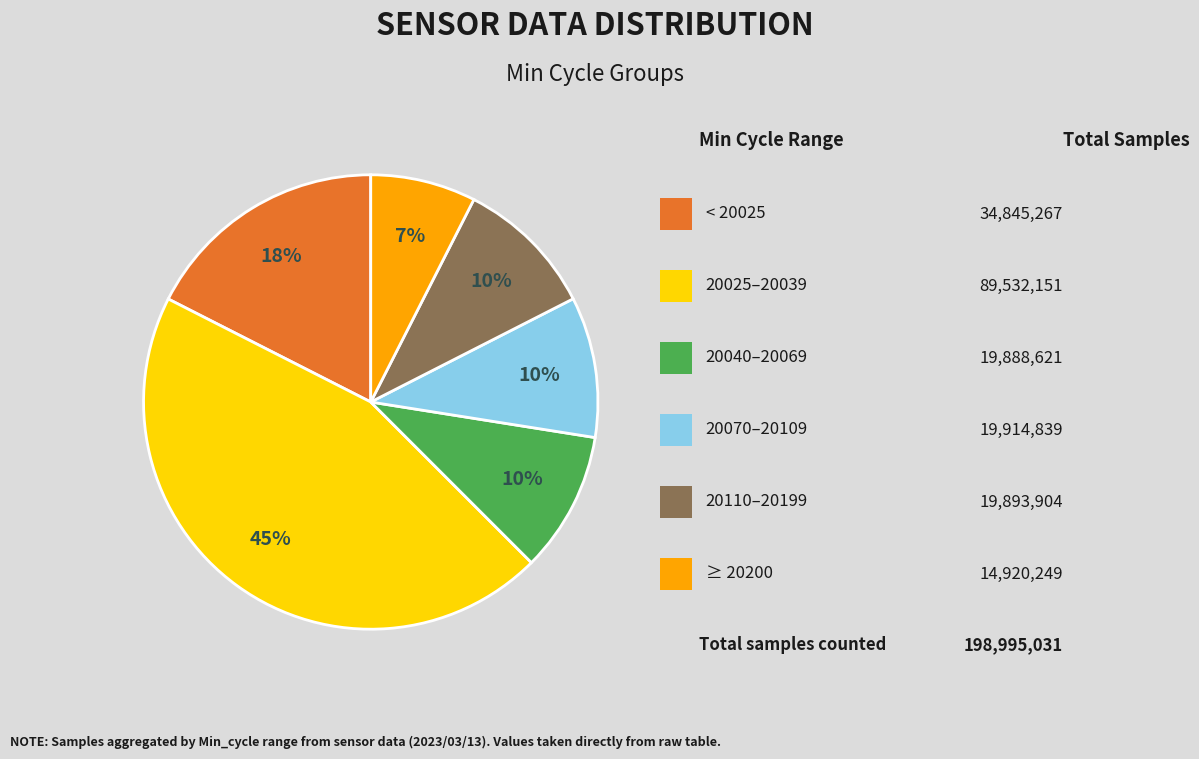

To the nearest percent, what is the average slice percentage?

17%